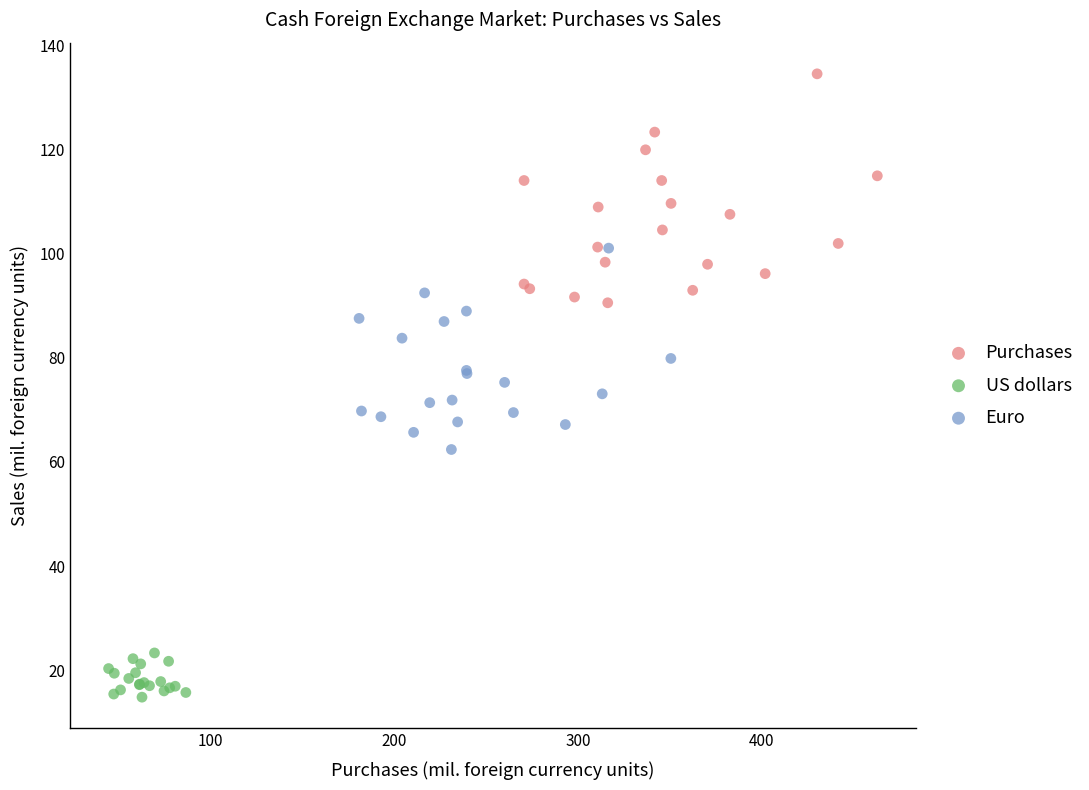

Which series contains the lowest Y value?

US dollars